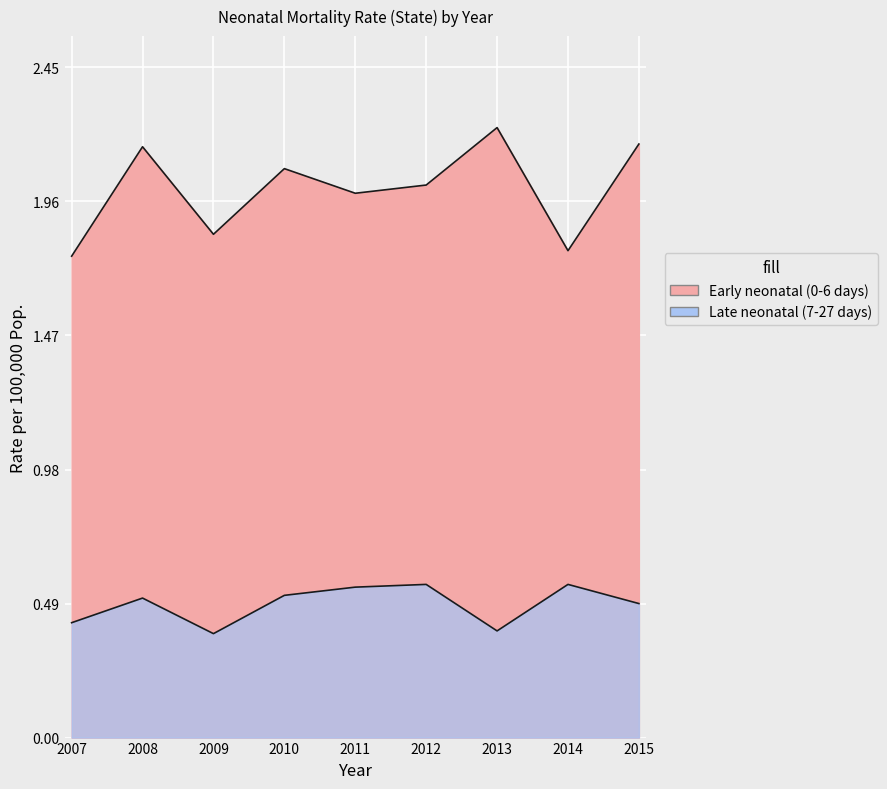

How many data points in Early neonatal (0-6 days) are less than 2?

4